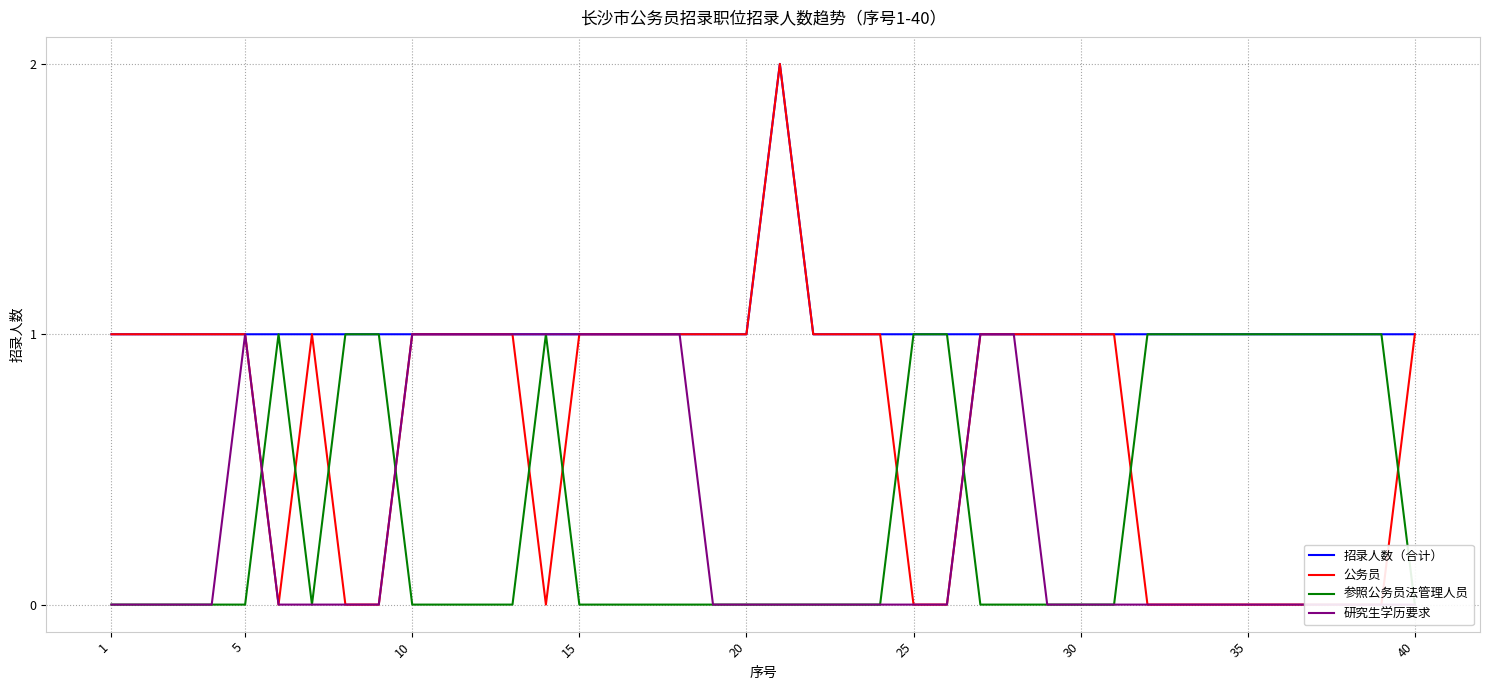

The 招录人数（合计） series shows 1 at 40. True or false?

True